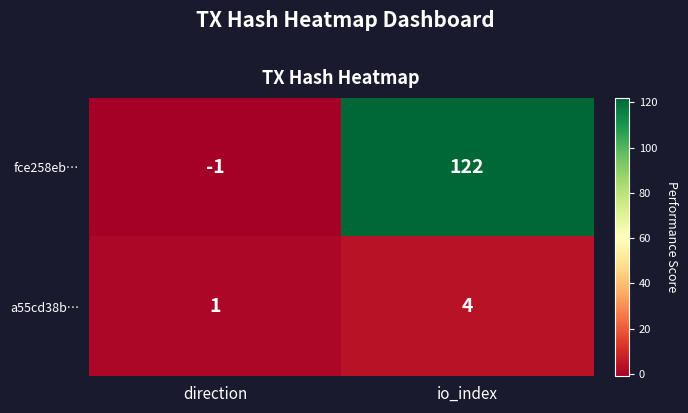

True or false: fce258eb… has a value of -2 at direction.

False